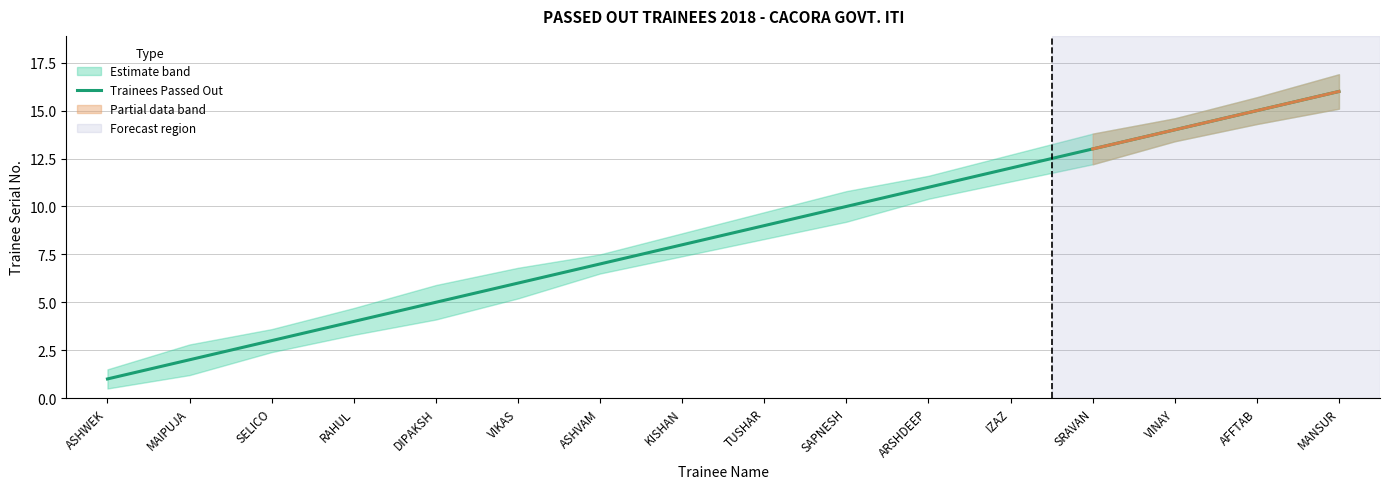

At which label is the value closest to 8?

KISHAN